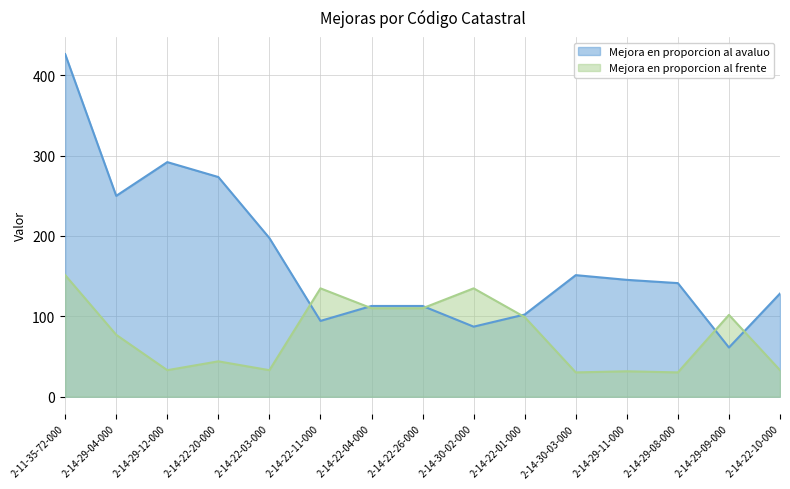

True or false: Mejora en proporcion al frente and Mejora en proporcion al avaluo cross at least once.

True